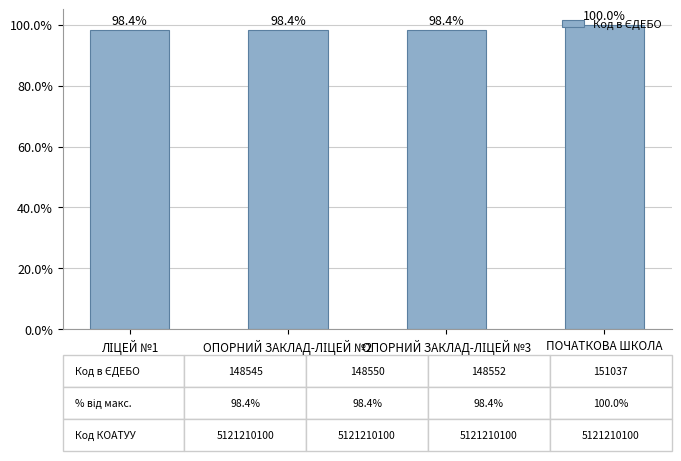

Does the chart contain any negative values?

No